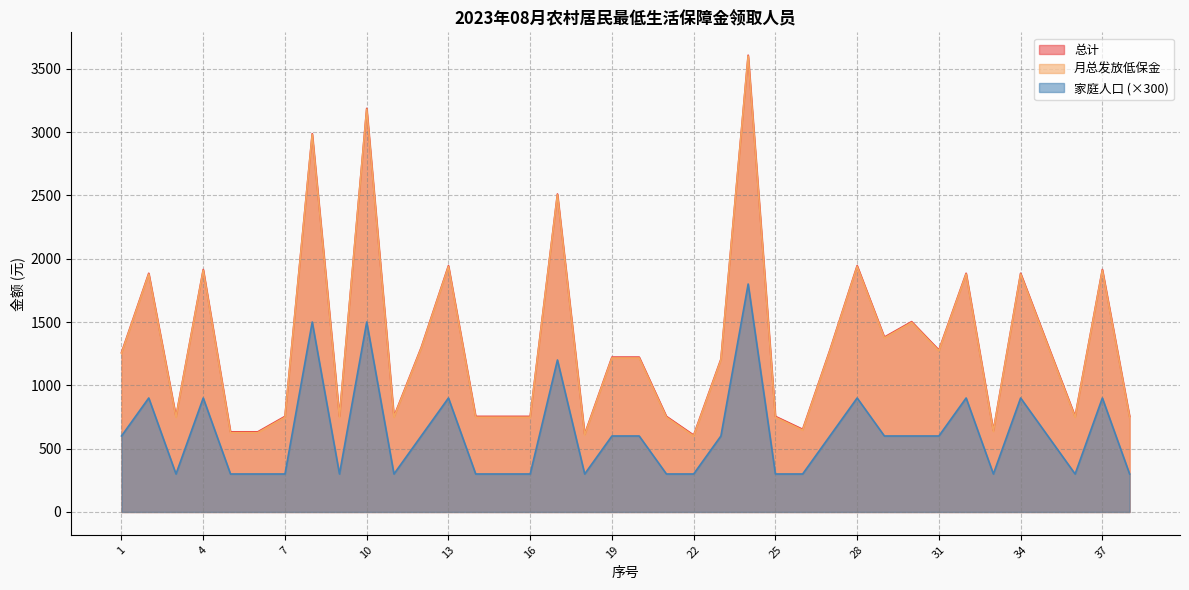

What is the value of the 总计 point at the 21st from the left?

748.0